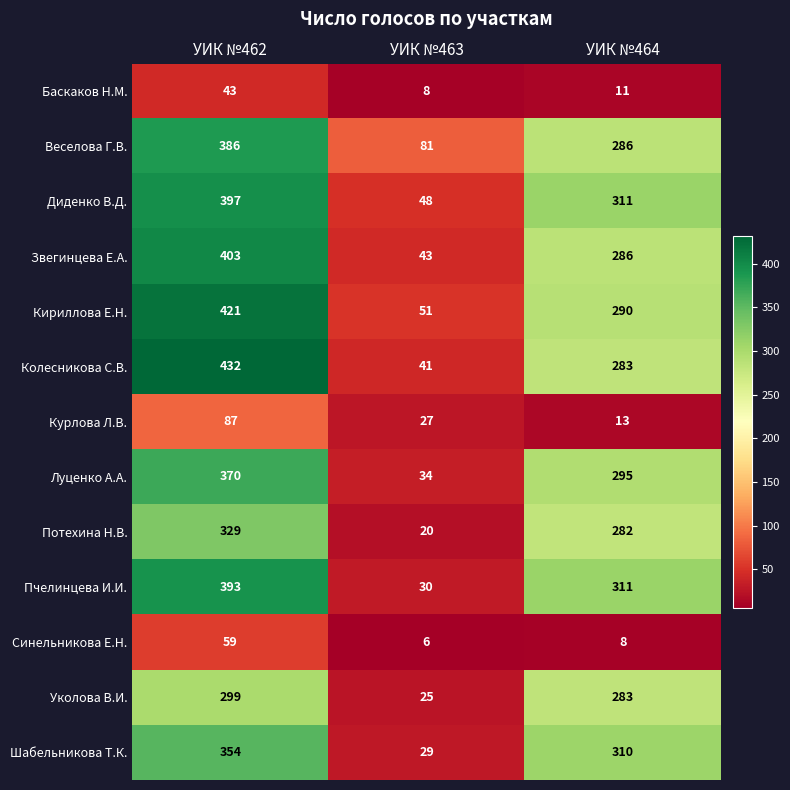

Which category has the highest value across all series?

УИК №462